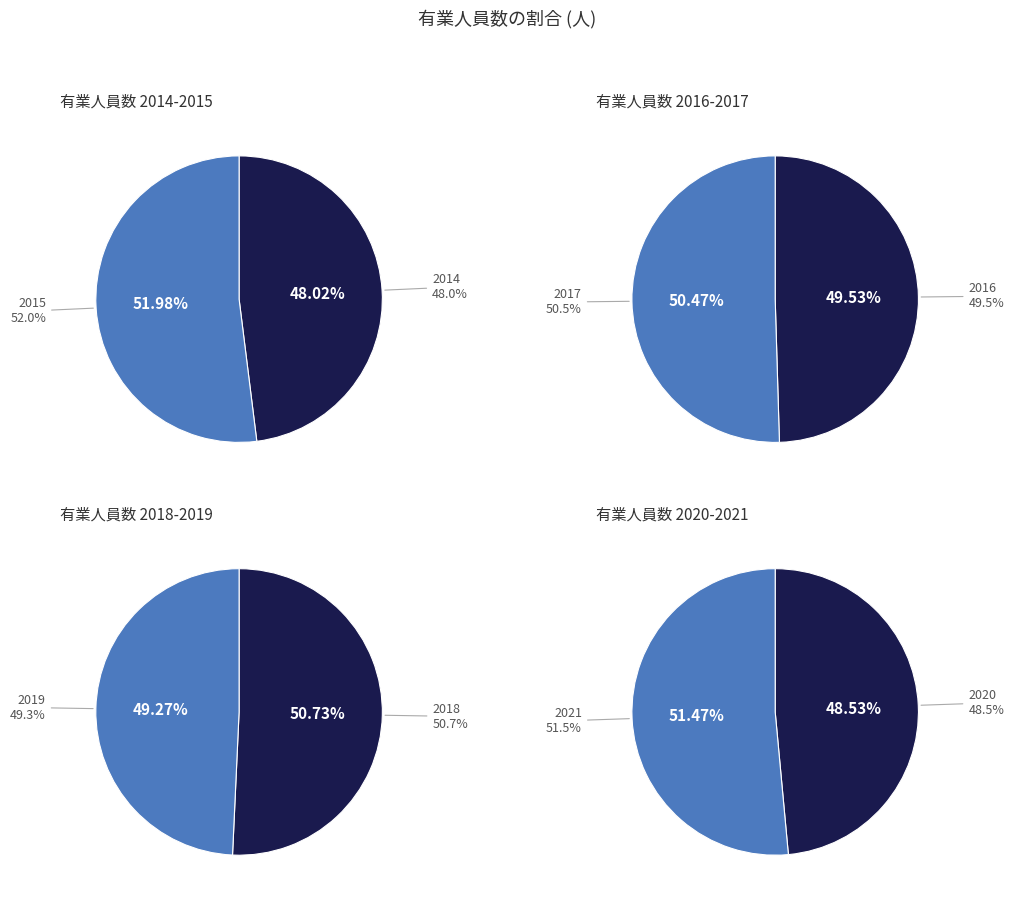

True or false: 2015 accounts for 13% of the total.

True